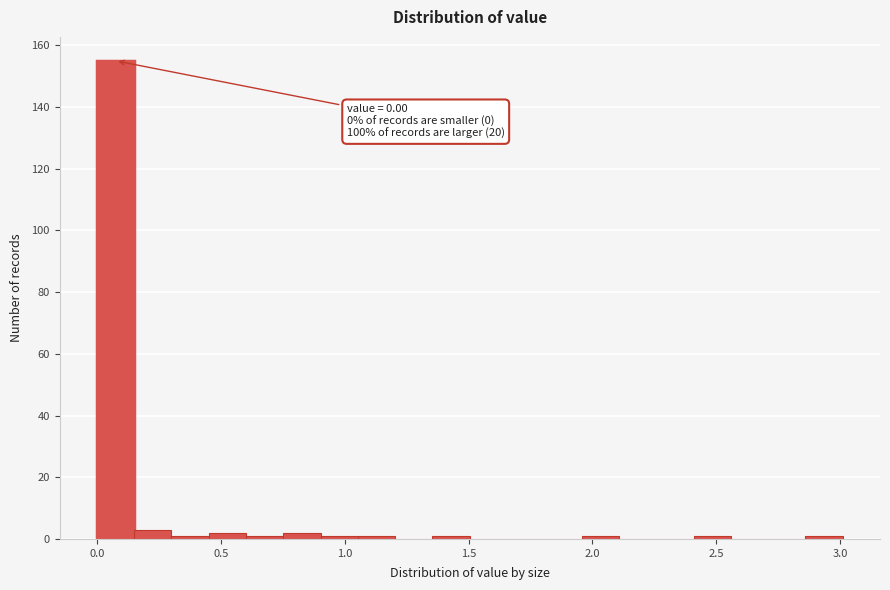

Around what value on the x-axis is the tallest bar? Give the approximate position of its centre, as read against the axis.

0.10